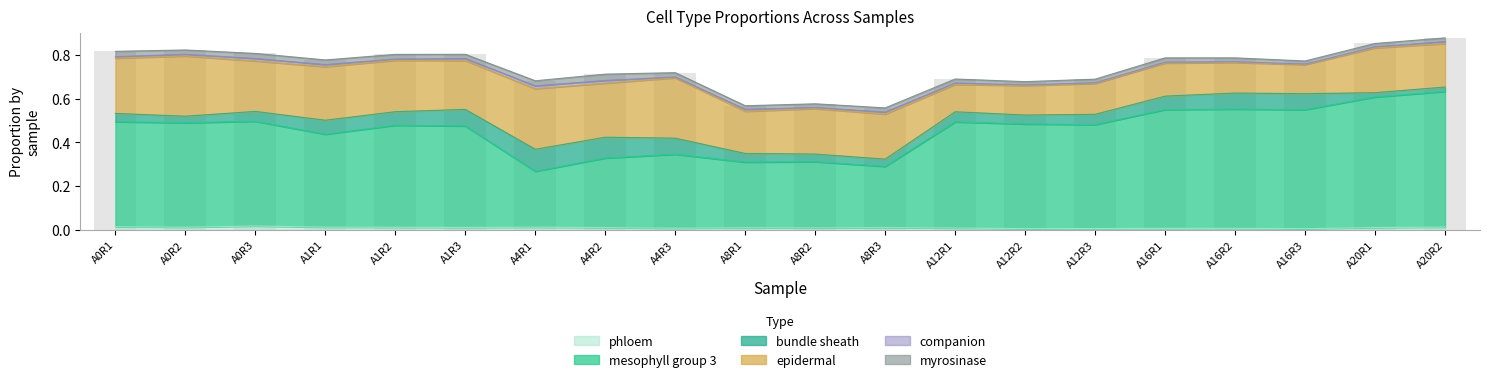

The value of phloem at A4R3 is 0.0. True or false?

True